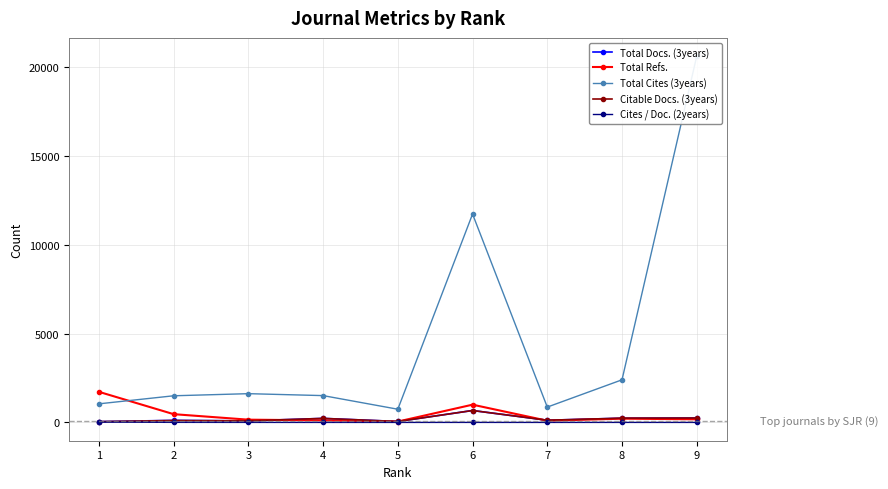

Rank the categories by Total Refs. value from highest to lowest.

1, 6, 2, 8, 9, 3, 4, 7, 5